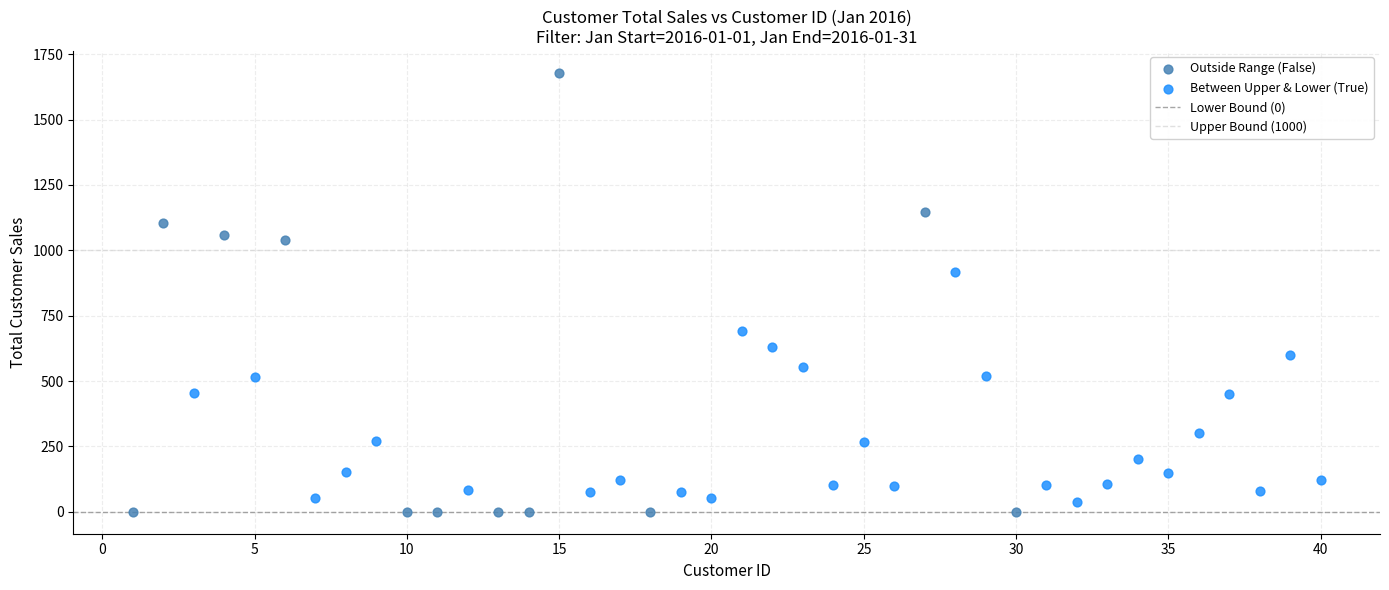

Which series has the widest spread of Y values?

Outside Range (False)